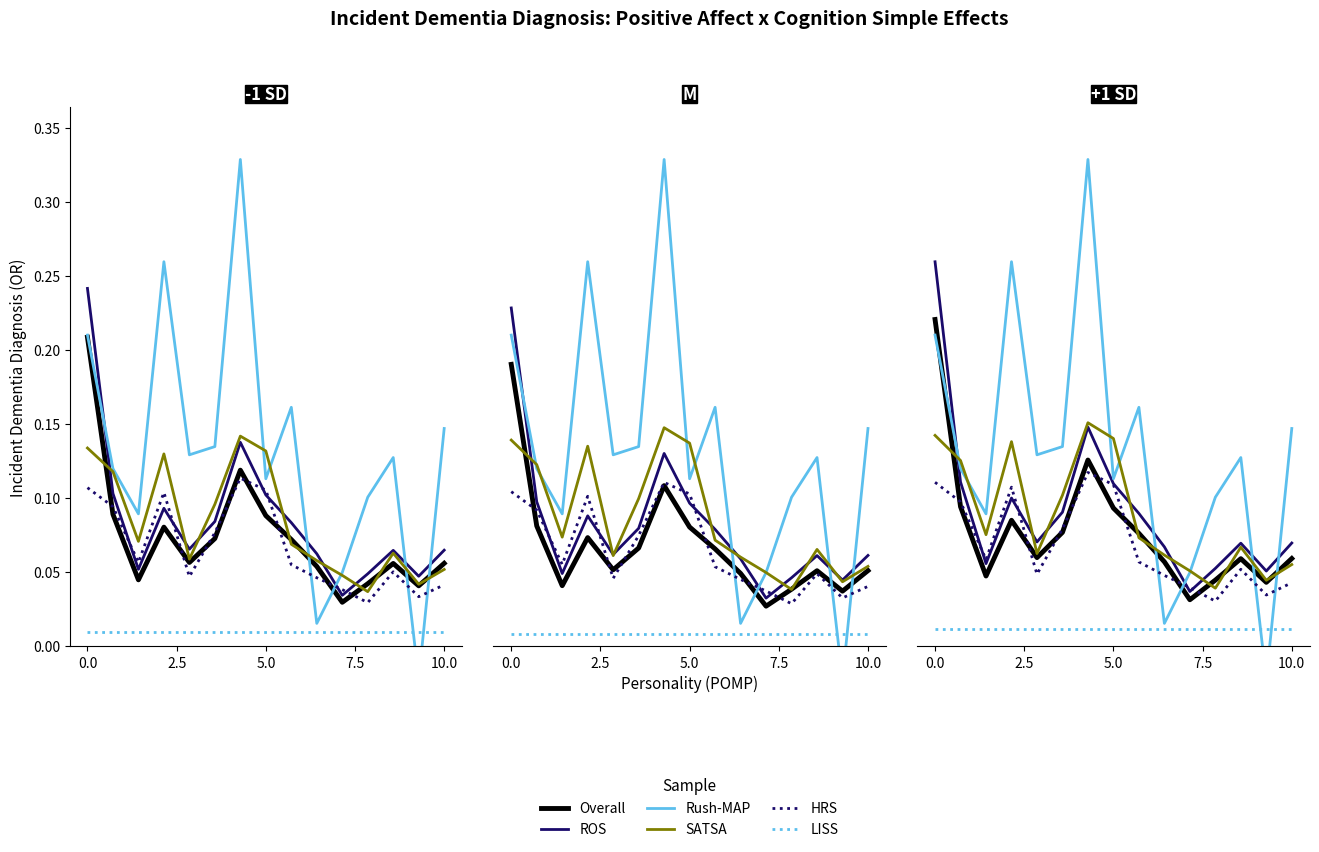

Between 8 and 9, which series saw the biggest shift?

Rush-MAP